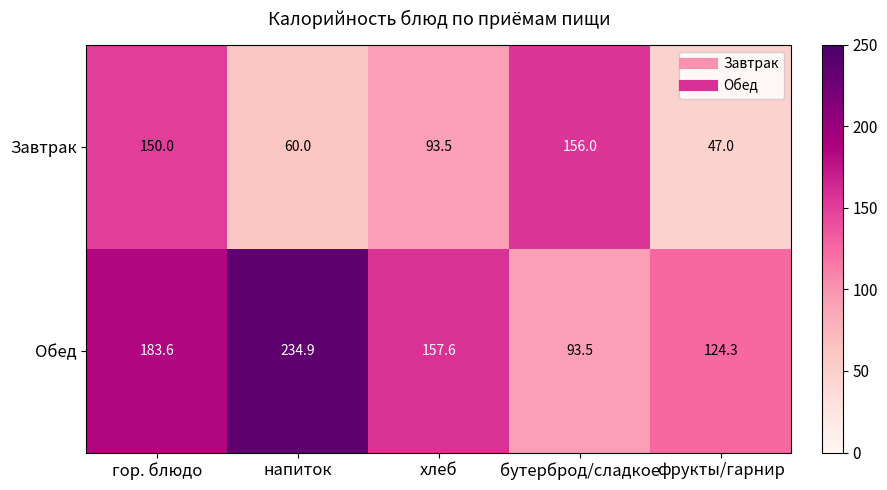

What is the difference between the maximum and minimum values in the Обед series?

141.4